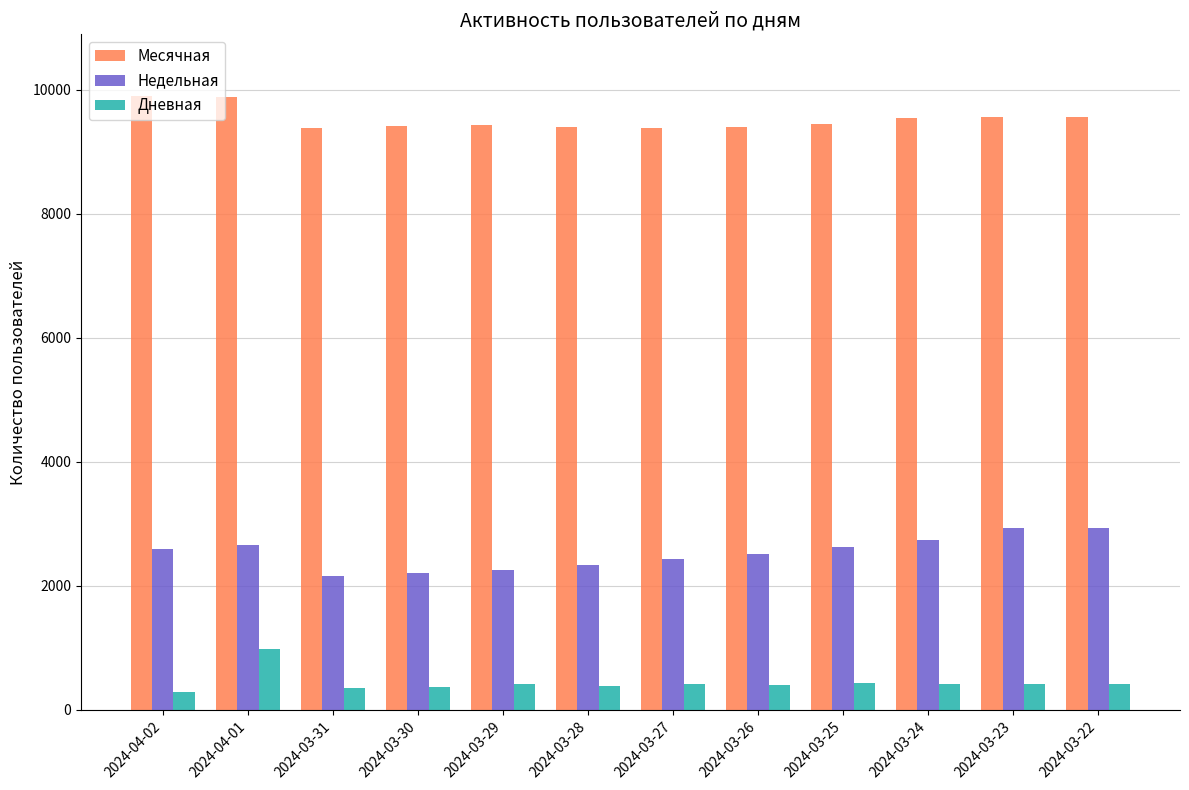

Which series changed the most between 2024-04-02 and 2024-03-30?

Месячная